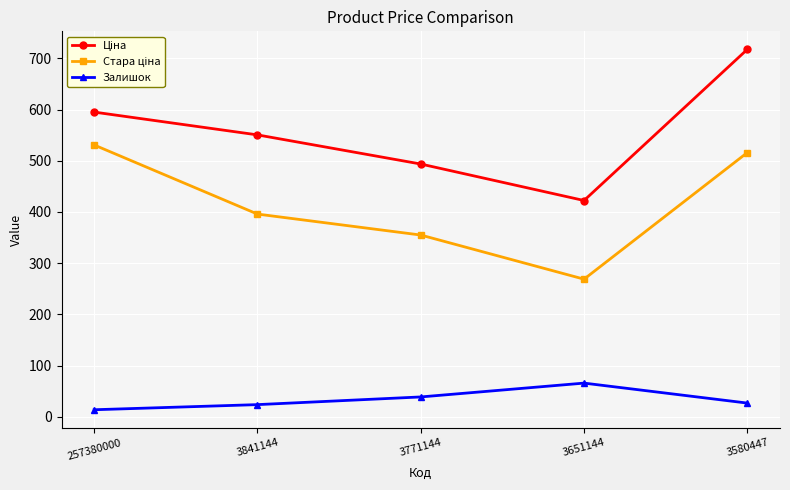

What is the spread (max minus min) of values at 3580447?

690.5